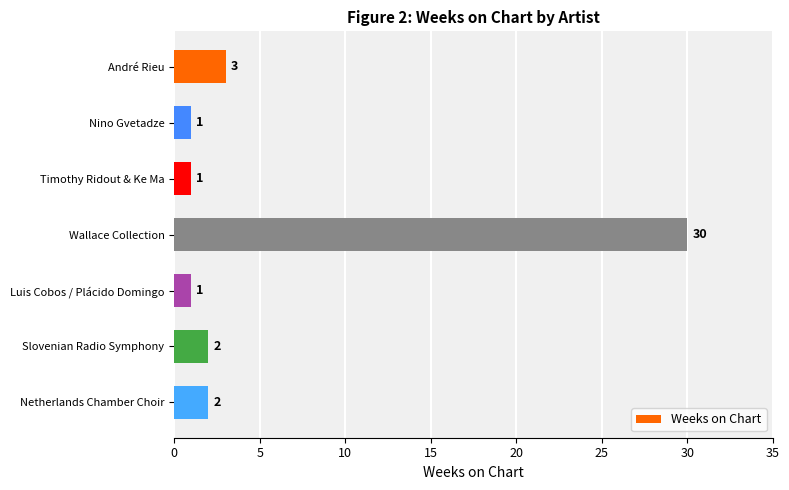

The value at Nino Gvetadze is 1. True or false?

True